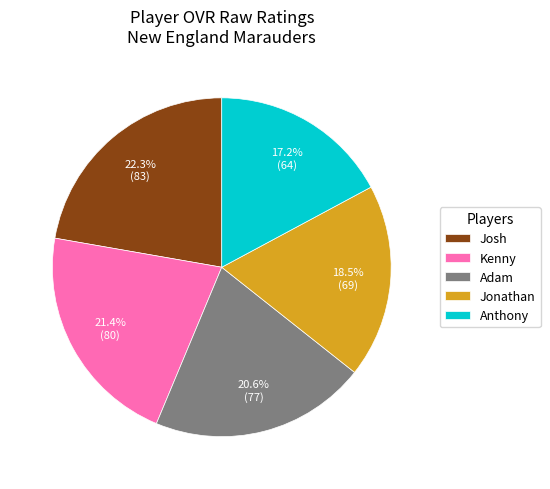

Which category has the smallest portion of the pie?

Anthony